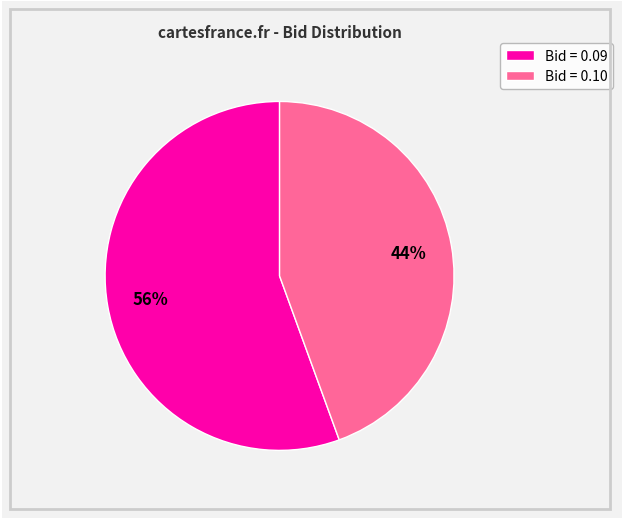

To the nearest percent, what is the combined percentage of Bid = 0.09 and Bid = 0.10?

100%